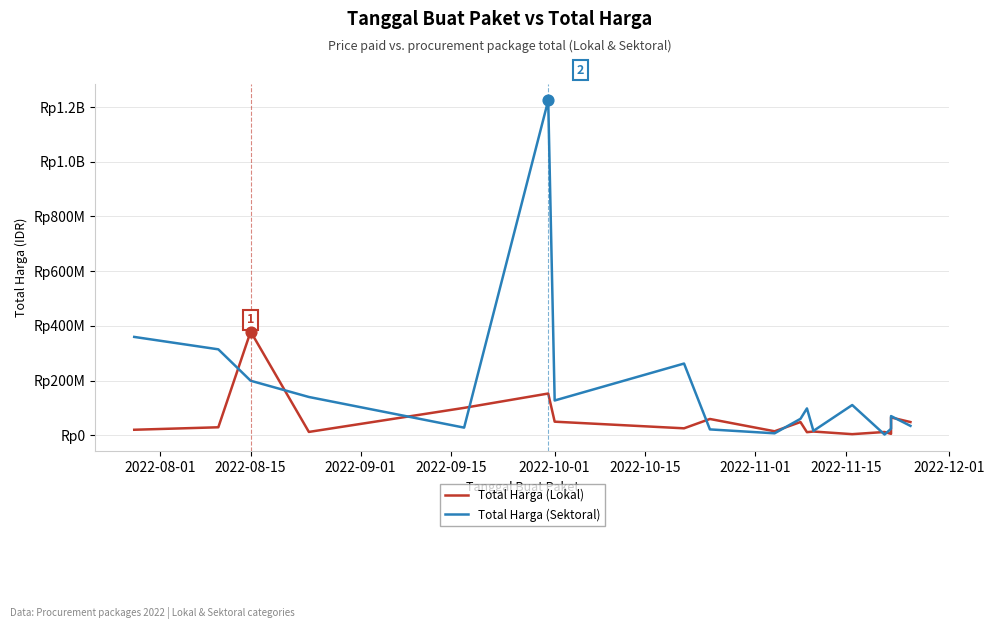

What is the total value across all series at 2022-12-01?

80606000